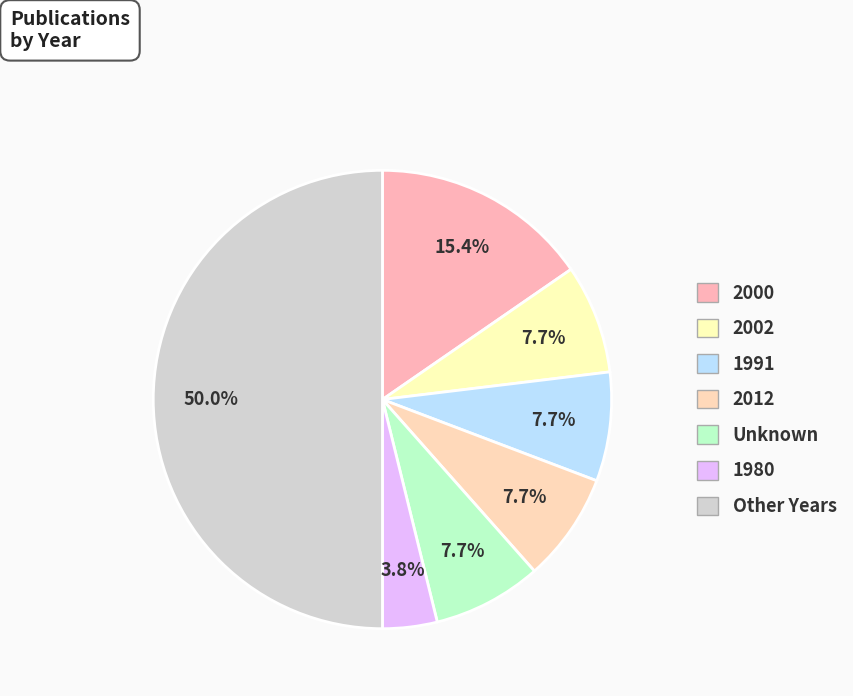

How many slices are in this pie chart?

7